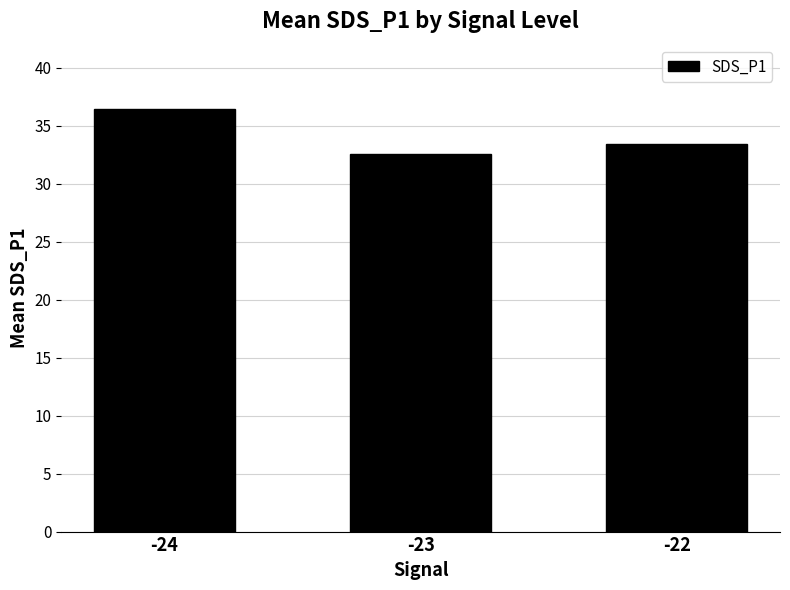

Rank the categories by value from lowest to highest.

-23, -22, -24